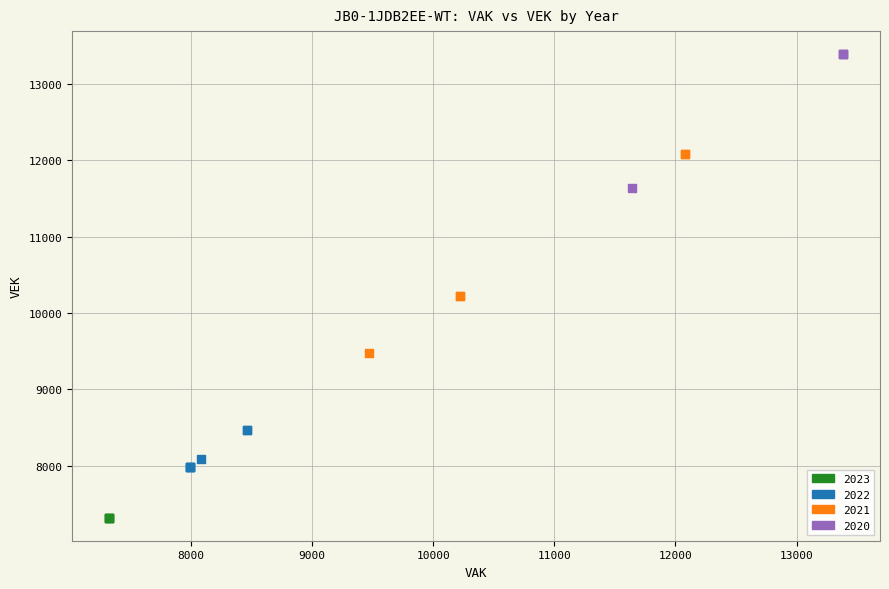

What are all the series names shown in the legend?

2023, 2022, 2021, 2020